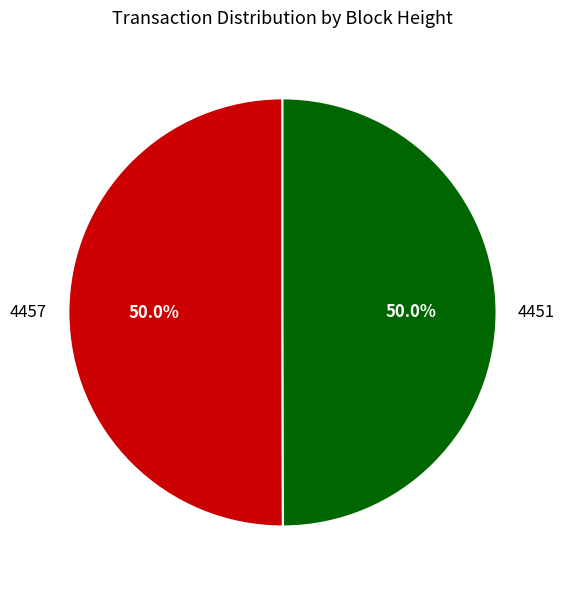

To the nearest percent, what portion does 4457 represent?

50%